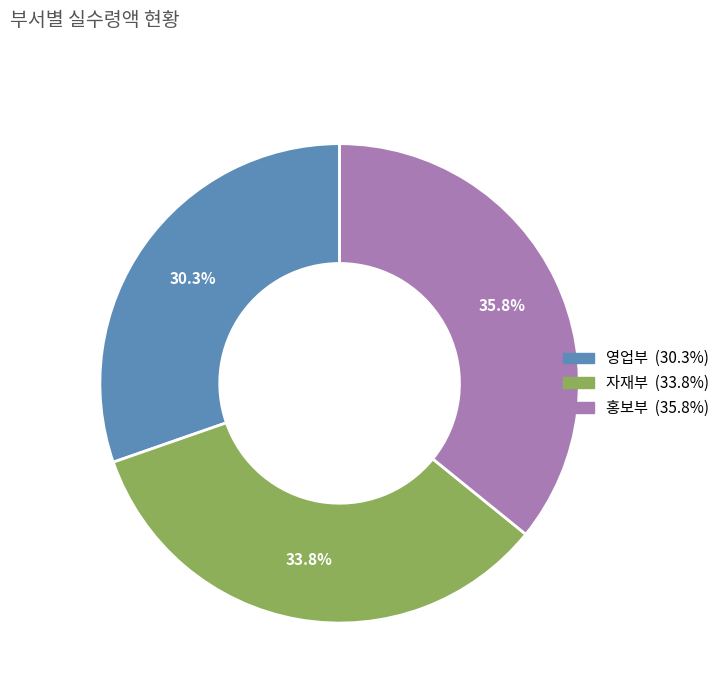

Is there a majority slice in this chart?

No